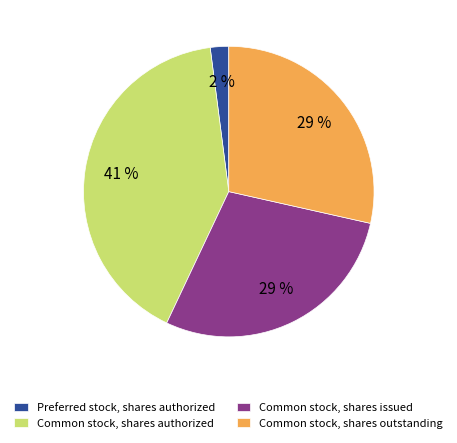

The Common stock, shares authorized slice represents 41% of the pie. True or false?

True